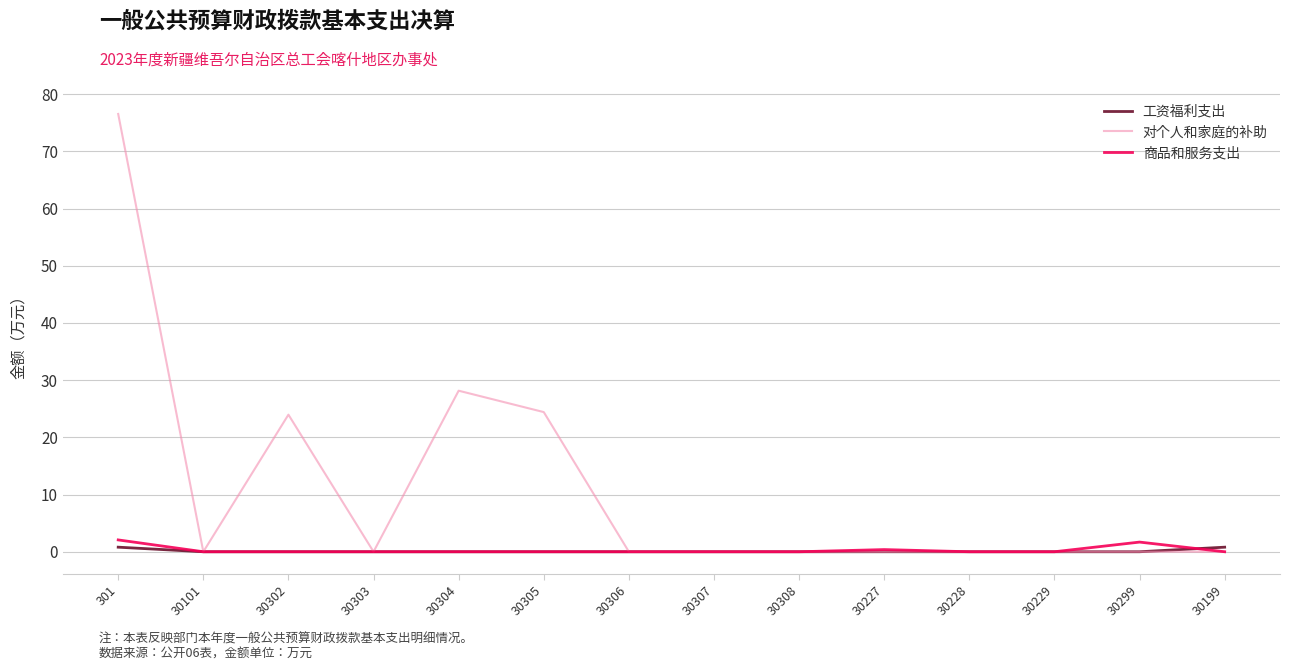

What is the sum of the 商品和服务支出 values at 301 and 30228?

2.1